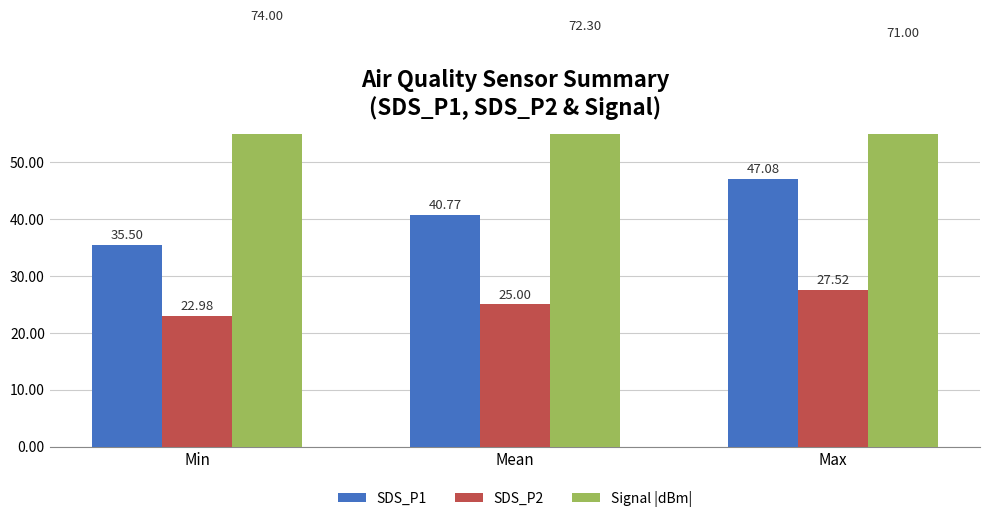

Reading left to right, extract all data points from this chart.

SDS_P1: 35.5	40.8	47.1
SDS_P2: 23.0	25.0	27.5
Signal |dBm|: 74.0	72.3	71.0